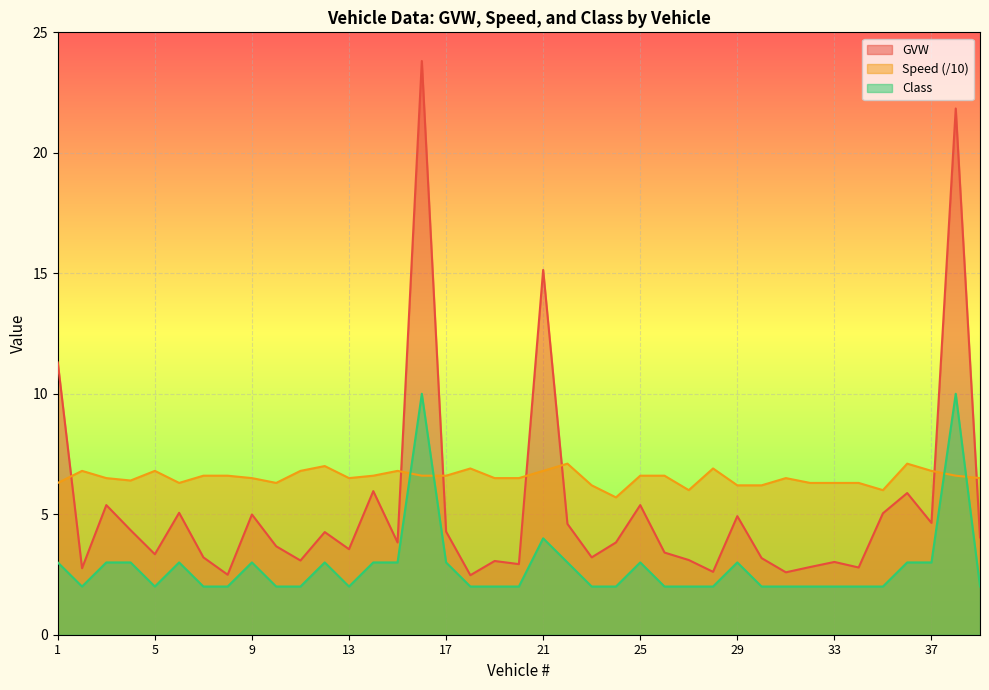

What are all the series names shown in the legend?

GVW, Speed (/10), Class